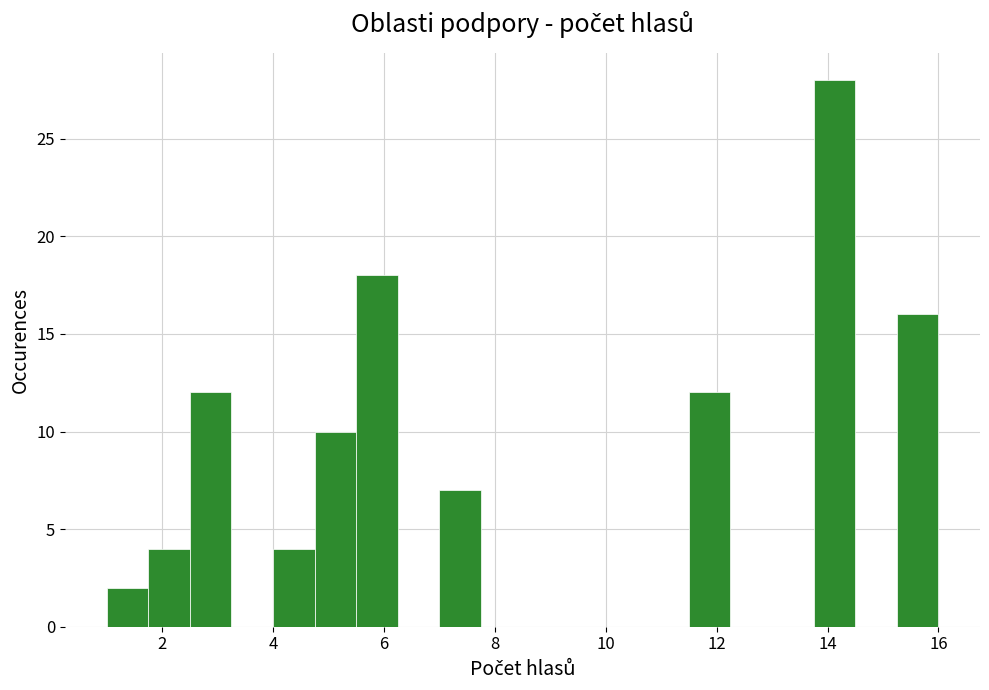

Read against the x-axis, roughly where is the centre of the tallest bar?

14.2